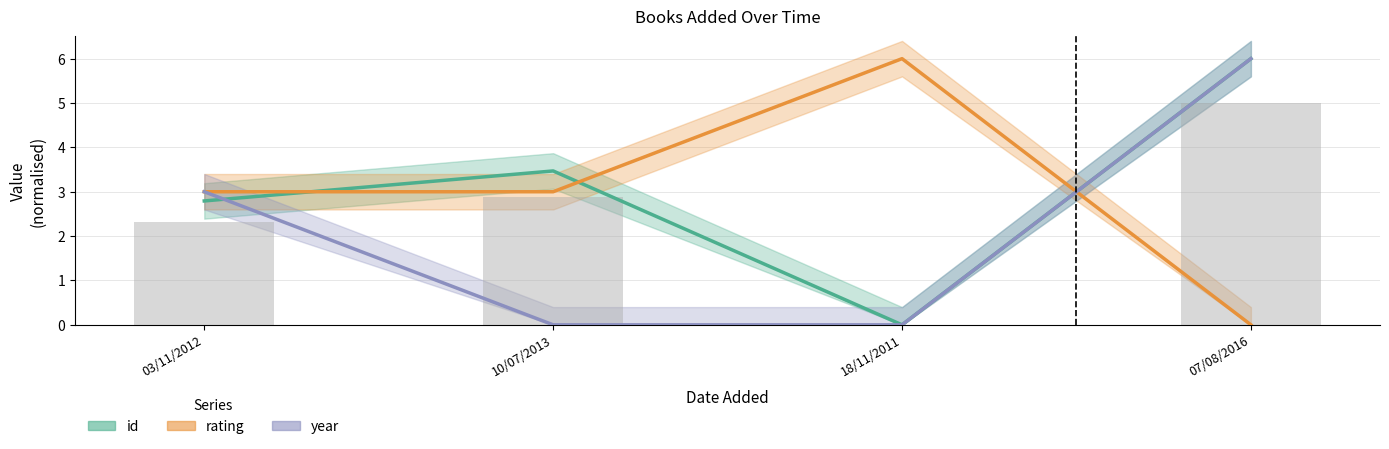

How many series are shown in this chart?

3